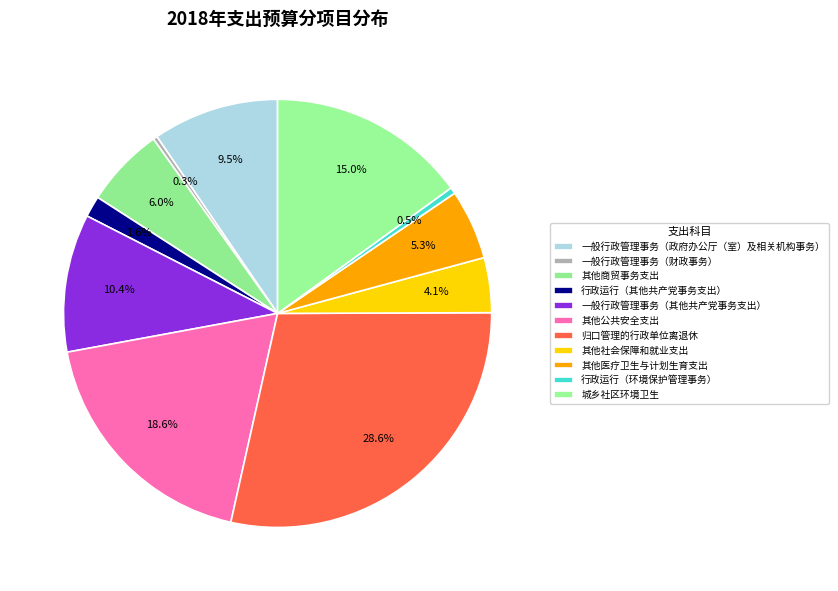

To the nearest percent, what portion does 一般行政管理事务（政府办公厅（室）及相关机构事务） represent?

10%